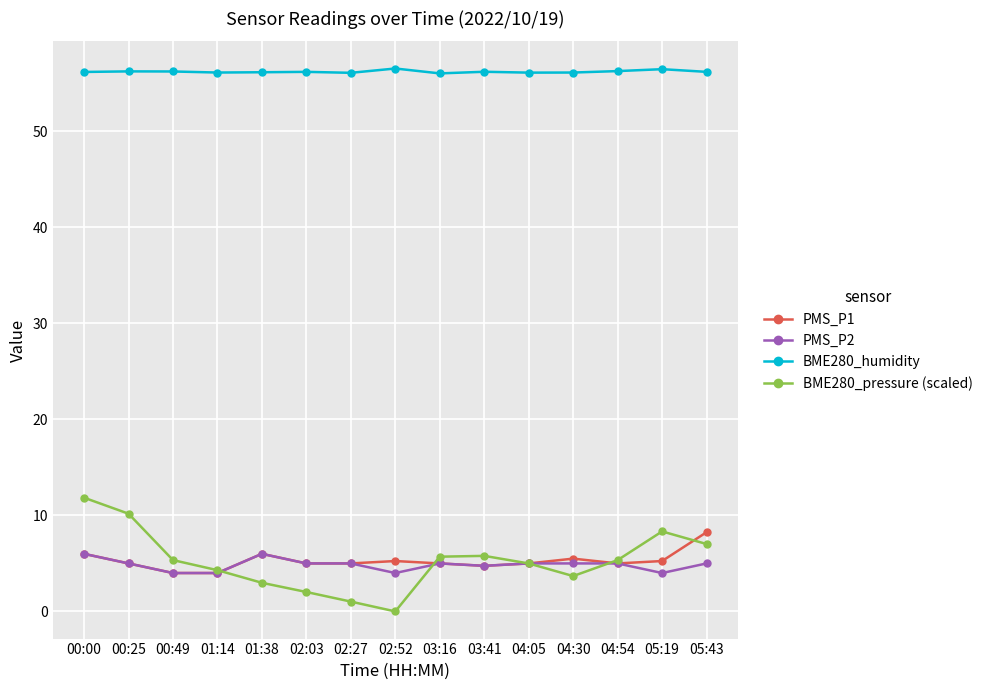

The value of BME280_humidity at 02:52 is 56.5. True or false?

True